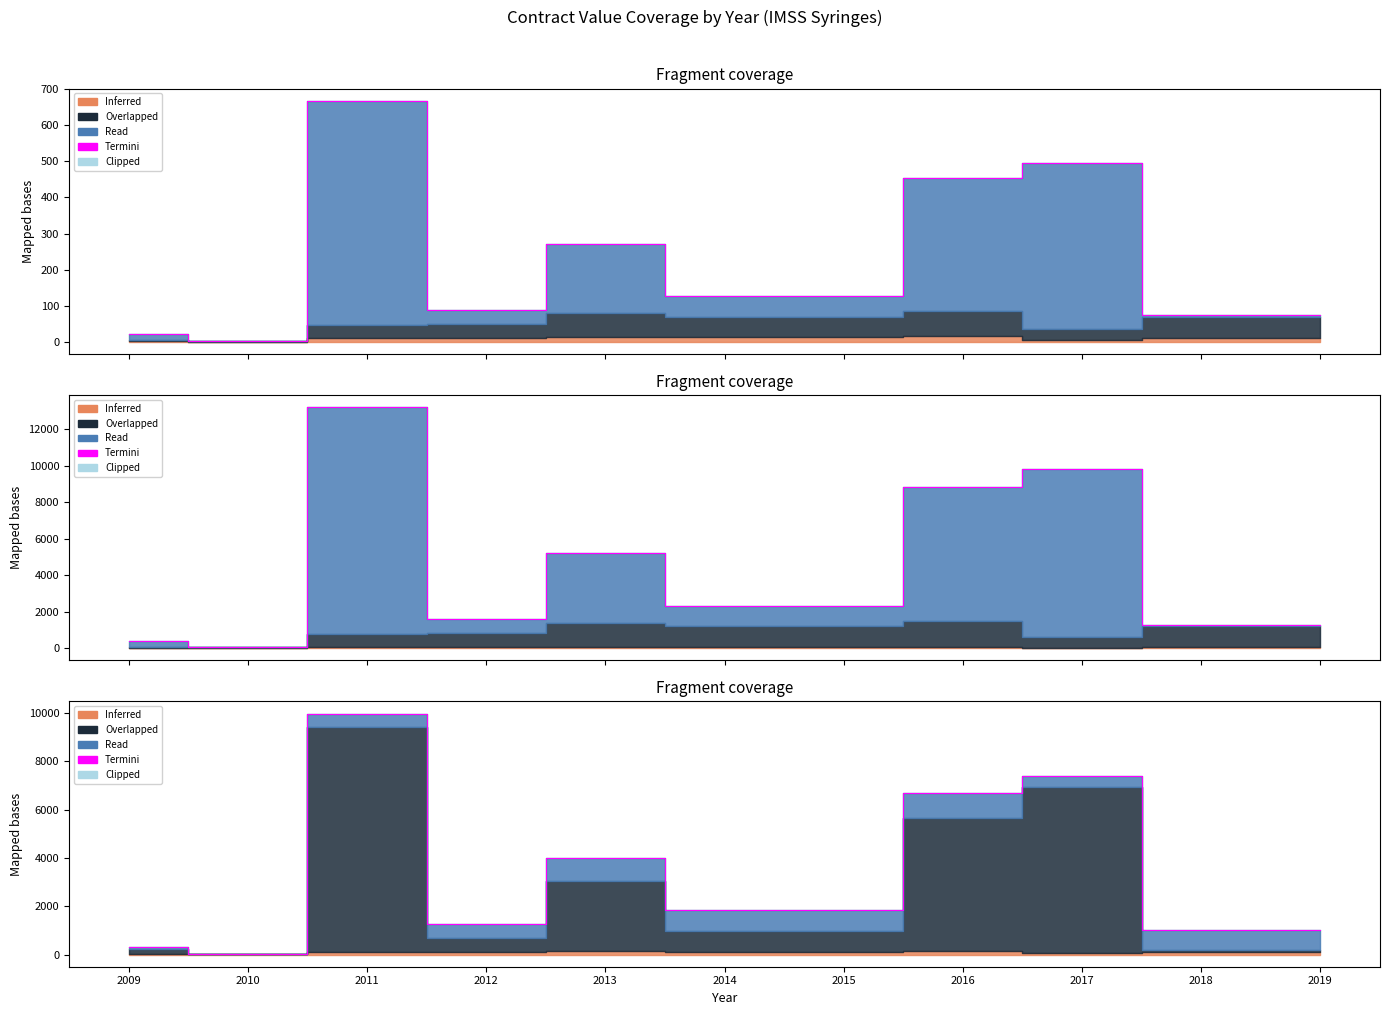

At which label is the value closest to 5013?

2013